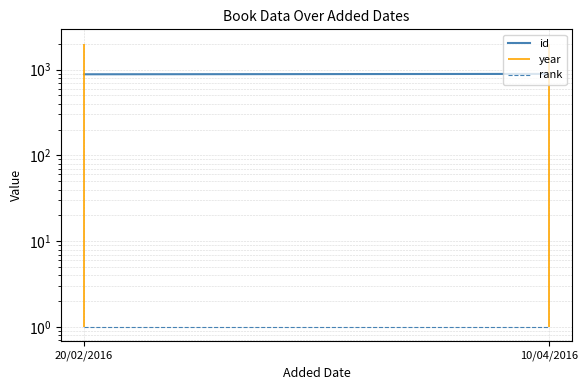

Rank the series by their average value, from lowest to highest.

rank, id